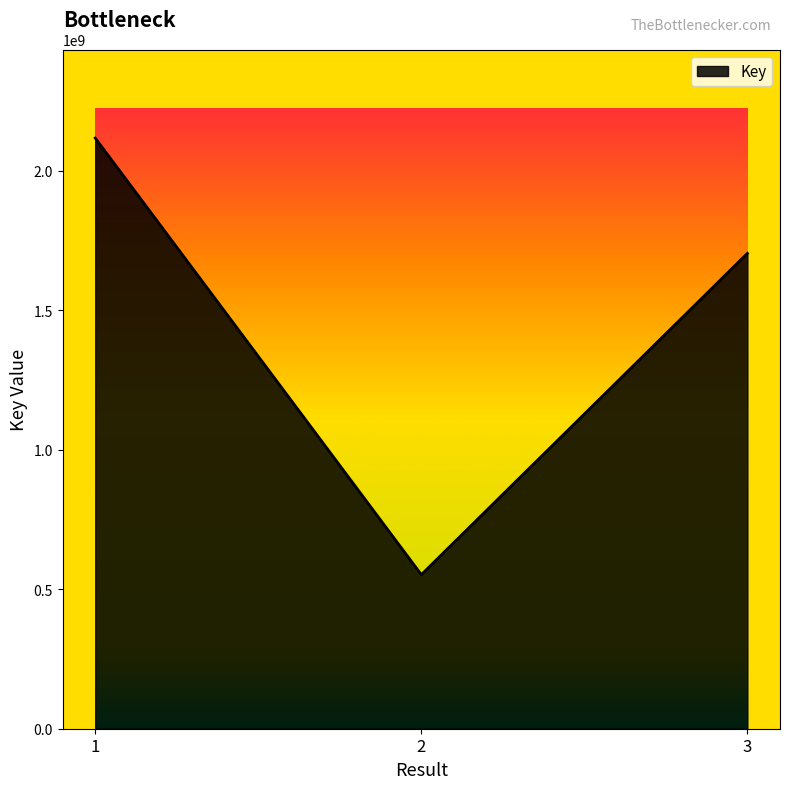

How many lines are shown in the chart?

1